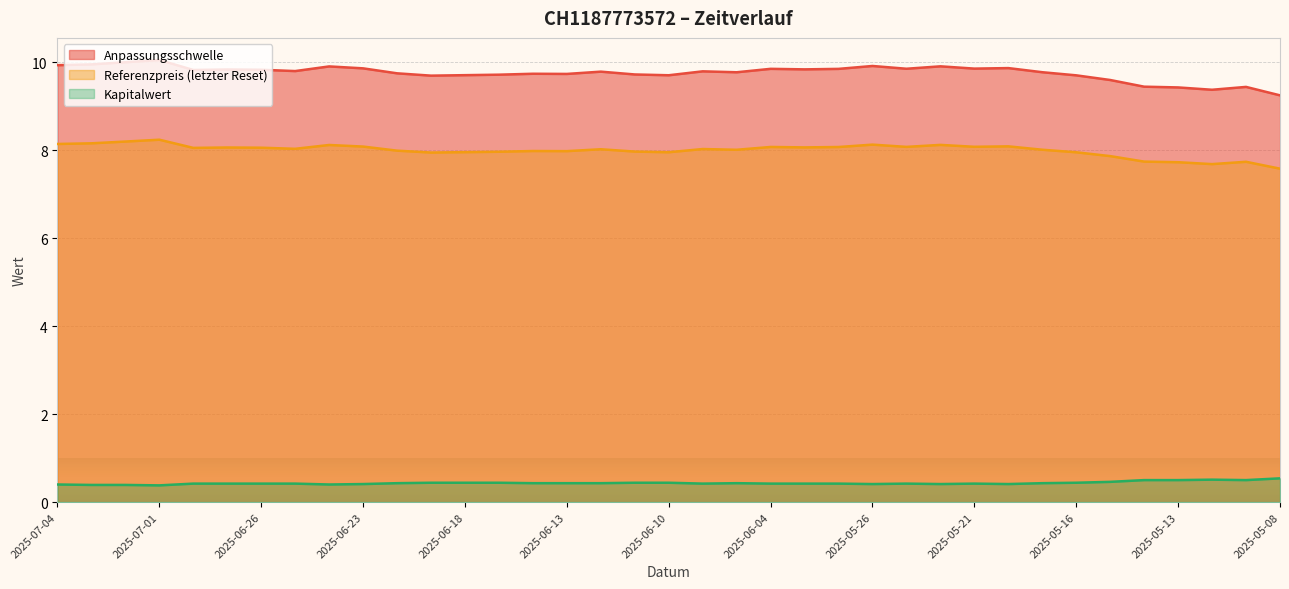

What is the sum of all Kapitalwert values?

16.0